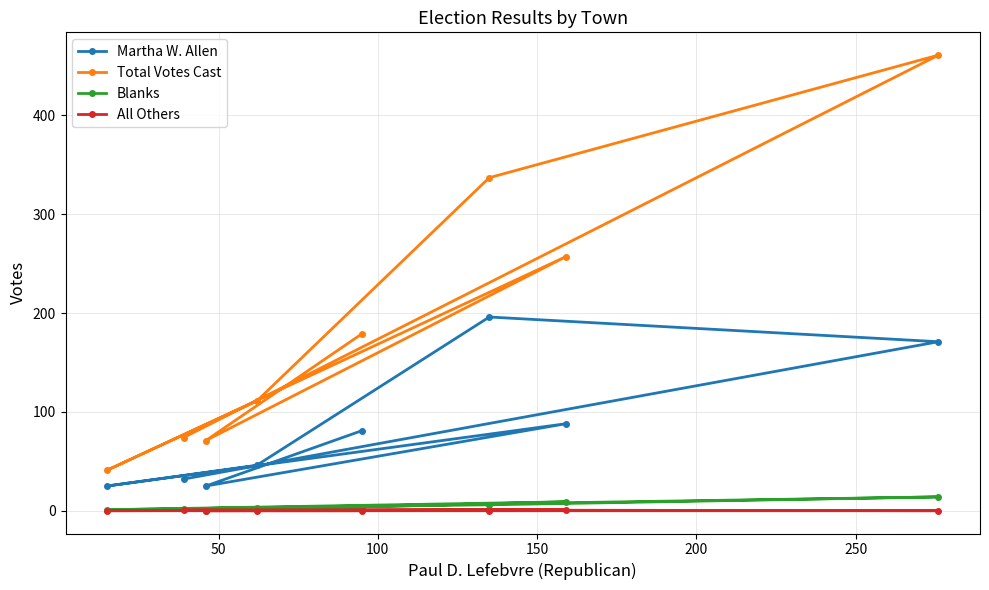

Which series has the largest total across all categories?

Total Votes Cast